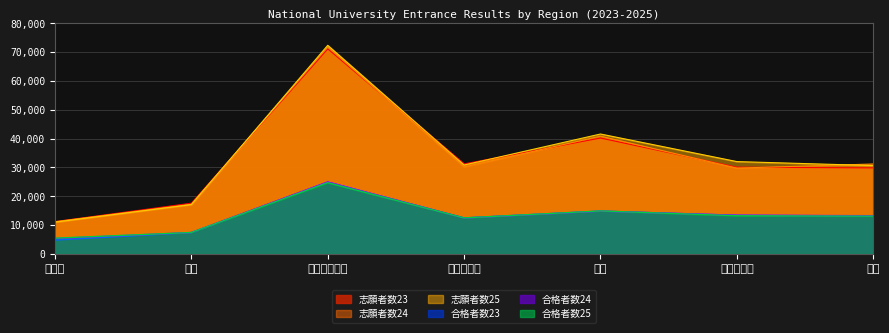

At which label is 合格者数23 closest to 14898?

近畿